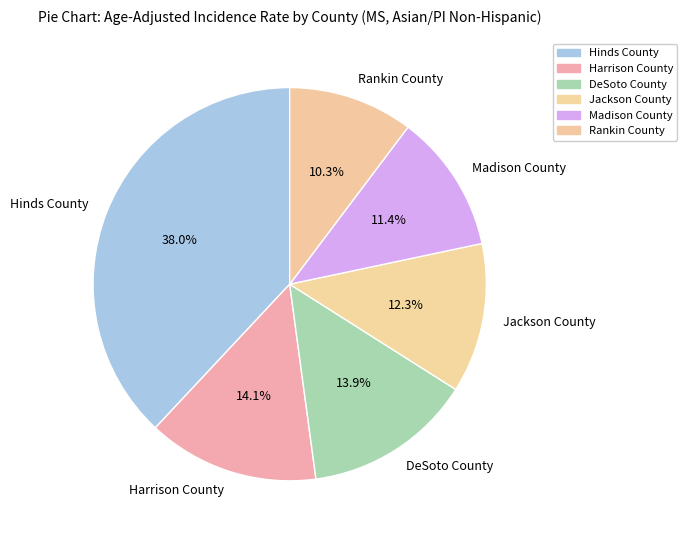

Between Jackson County and Hinds County, which is larger?

Hinds County